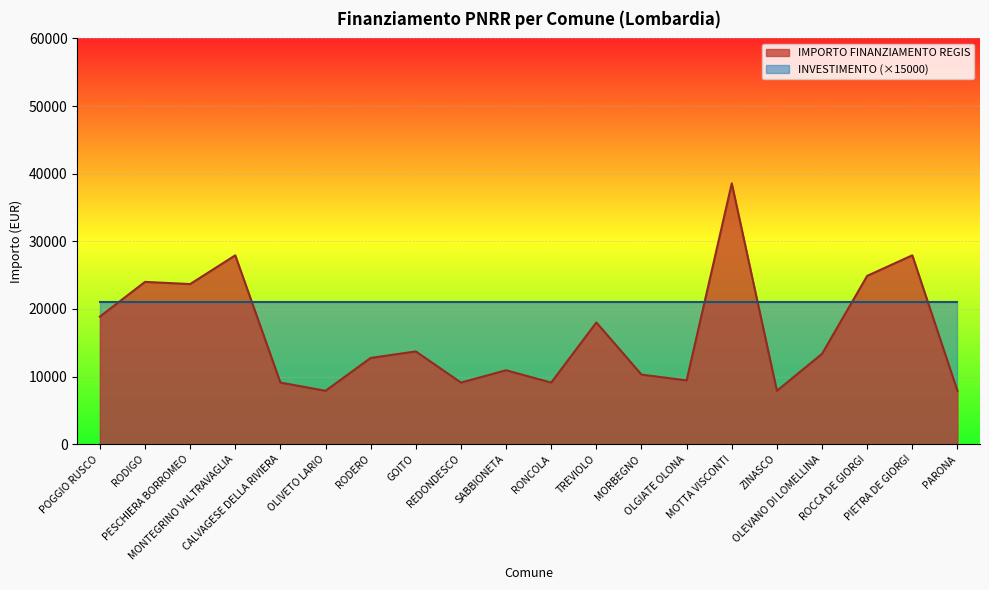

Reading right to left, transcribe all the data shown in this chart.

7891	27922	24887	13354	7891	38565	9427	10284	17997	9105	10926	9105	13712	12747	7891	9105	27922	23673	23996	18854